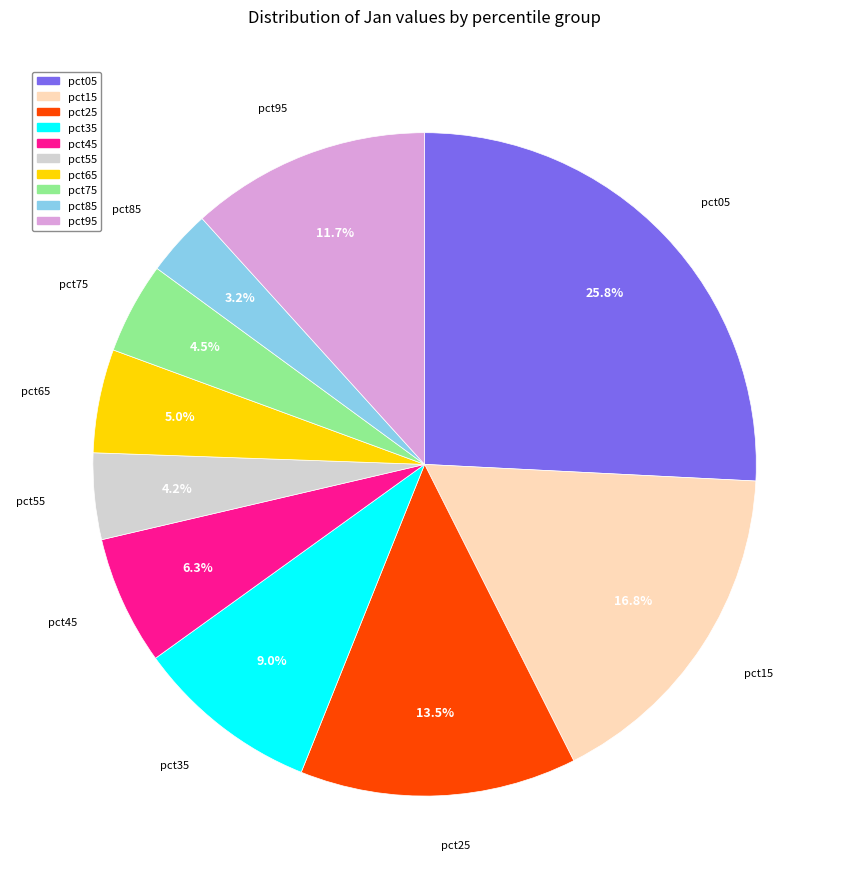

To the nearest percent, what is the difference between the largest and smallest slice percentages?

23%